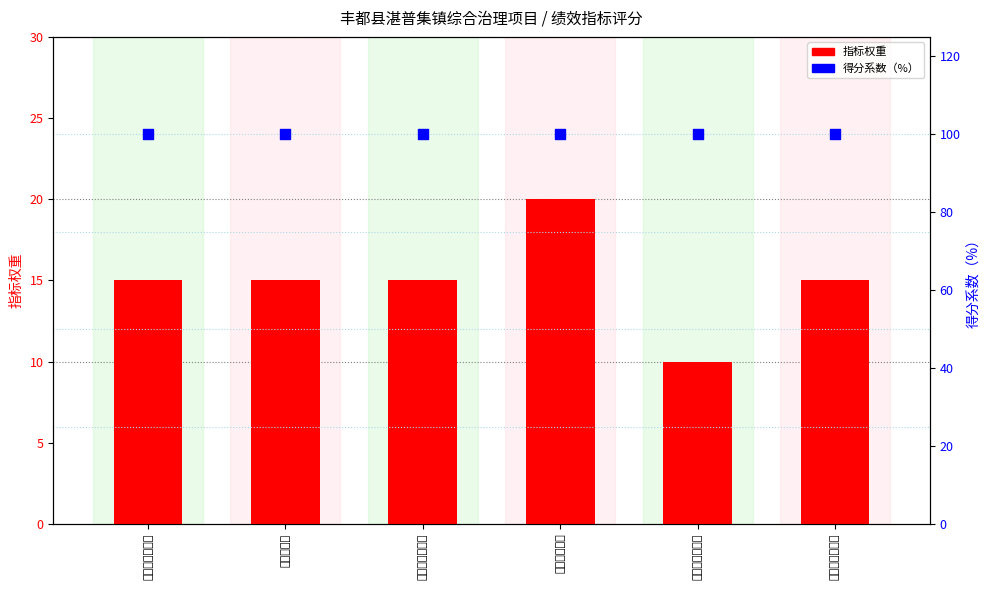

Which series has the largest total across all categories?

得分系数（%）